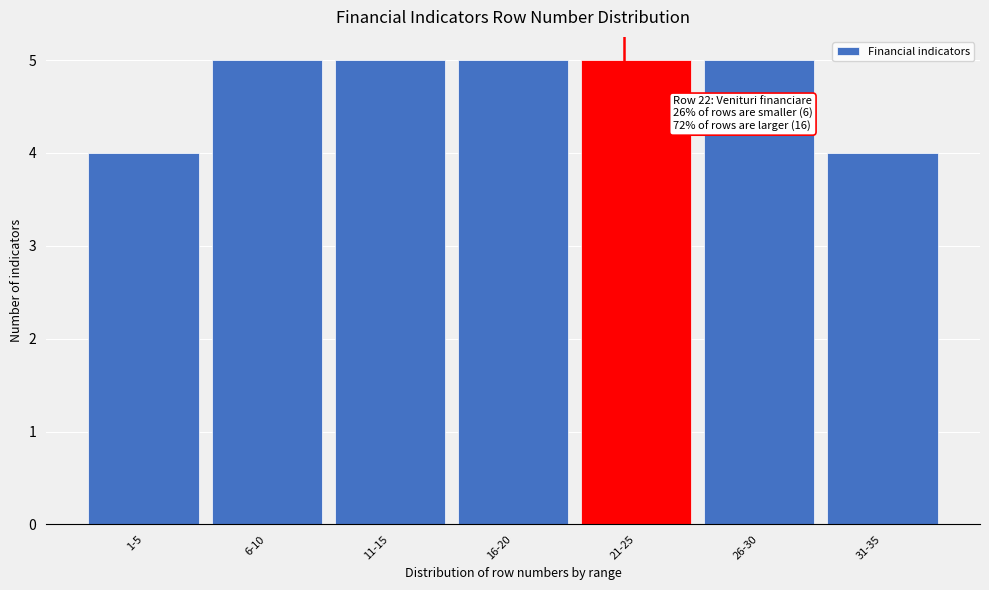

Reading left to right, list all the values displayed in this chart.

1-5=4	6-10=5	11-15=5	16-20=5	21-25=5	26-30=5	31-35=4